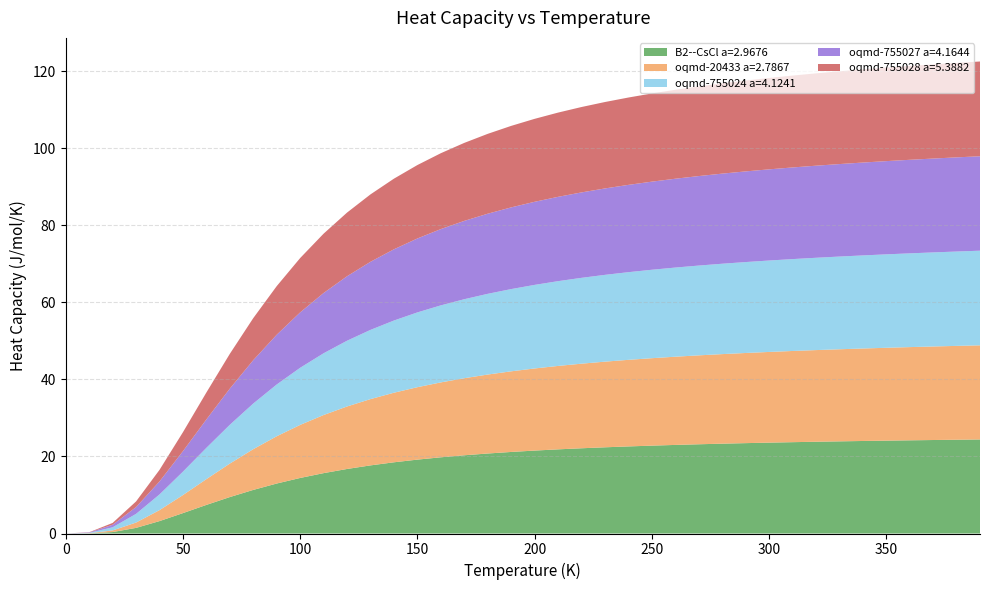

Reading left to right, transcribe all the data shown in this chart.

B2--CsCl a=2.9676: 0=0.0	1=0.0	2=0.4	3=1.5	4=3.2	5=5.3	6=7.4	7=9.5	8=11.3	9=13.0	10=14.4	11=15.7	12=16.8	13=17.7	14=18.5	15=19.2	16=19.8	17=20.3	18=20.8	19=21.2	20=21.5	21=21.8	22=22.1	23=22.4	24=22.6	25=22.8	26=23.0	27=23.2	28=23.3	29=23.5	30=23.6	31=23.7	32=23.8	33=23.9	34=24.0	35=24.1	36=24.2	37=24.3	38=24.3	39=24.4
oqmd-20433 a=2.7867: 0=0.0	1=0.0	2=0.4	3=1.4	4=2.9	5=4.7	6=6.7	7=8.7	8=10.6	9=12.3	10=13.8	11=15.1	12=16.2	13=17.2	14=18.1	15=18.8	16=19.4	17=20.0	18=20.5	19=20.9	20=21.3	21=21.7	22=22.0	23=22.2	24=22.5	25=22.7	26=22.9	27=23.1	28=23.3	29=23.4	30=23.5	31=23.7	32=23.8	33=23.9	34=24.0	35=24.1	36=24.2	37=24.3	38=24.4	39=24.4
oqmd-755024 a=4.1241: 0=0.0	1=0.1	2=0.8	3=2.3	4=4.1	5=6.1	6=8.1	7=10.1	8=11.9	9=13.4	10=14.8	11=16.0	12=17.1	13=18.0	14=18.7	15=19.4	16=20.0	17=20.5	18=21.0	19=21.4	20=21.7	21=22.0	22=22.3	23=22.5	24=22.8	25=23.0	26=23.1	27=23.3	28=23.5	29=23.6	30=23.7	31=23.9	32=24.0	33=24.1	34=24.2	35=24.3	36=24.3	37=24.4	38=24.5	39=24.6
oqmd-755027 a=4.1644: 0=0.0	1=0.1	2=0.7	3=1.8	4=3.4	5=5.3	6=7.4	7=9.4	8=11.3	9=12.9	10=14.4	11=15.7	12=16.7	13=17.7	14=18.5	15=19.2	16=19.8	17=20.3	18=20.8	19=21.2	20=21.6	21=21.9	22=22.2	23=22.4	24=22.7	25=22.9	26=23.1	27=23.2	28=23.4	29=23.5	30=23.7	31=23.8	32=23.9	33=24.0	34=24.1	35=24.2	36=24.3	37=24.4	38=24.4	39=24.5
oqmd-755028 a=5.3882: 0=0.0	1=0.1	2=0.5	3=1.5	4=3.0	5=4.9	6=7.0	7=9.0	8=10.9	9=12.6	10=14.1	11=15.4	12=16.5	13=17.5	14=18.3	15=19.1	16=19.7	17=20.3	18=20.7	19=21.2	20=21.5	21=21.9	22=22.2	23=22.4	24=22.7	25=22.9	26=23.1	27=23.3	28=23.4	29=23.6	30=23.7	31=23.9	32=24.0	33=24.1	34=24.2	35=24.3	36=24.4	37=24.5	38=24.5	39=24.6